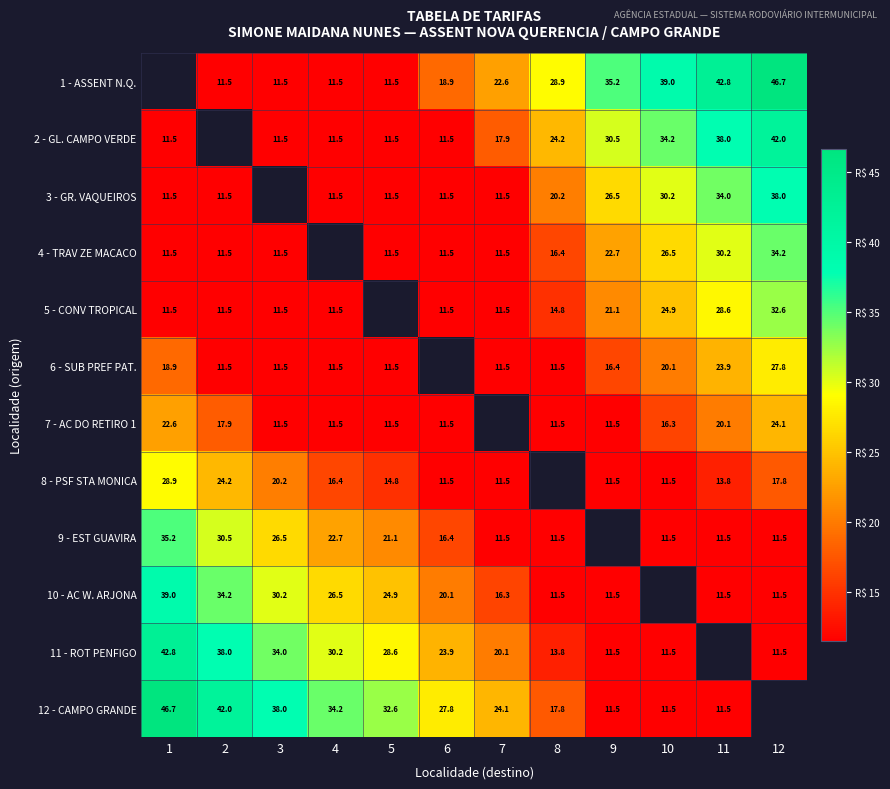

What is the maximum value shown in the chart?

46.7